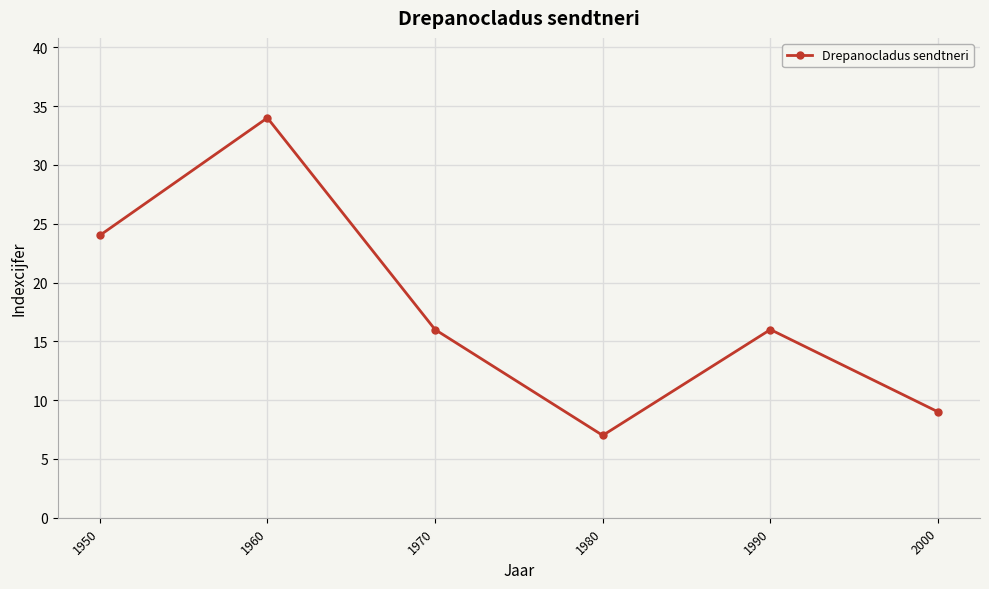

At which category does the data reach its first local peak?

1960